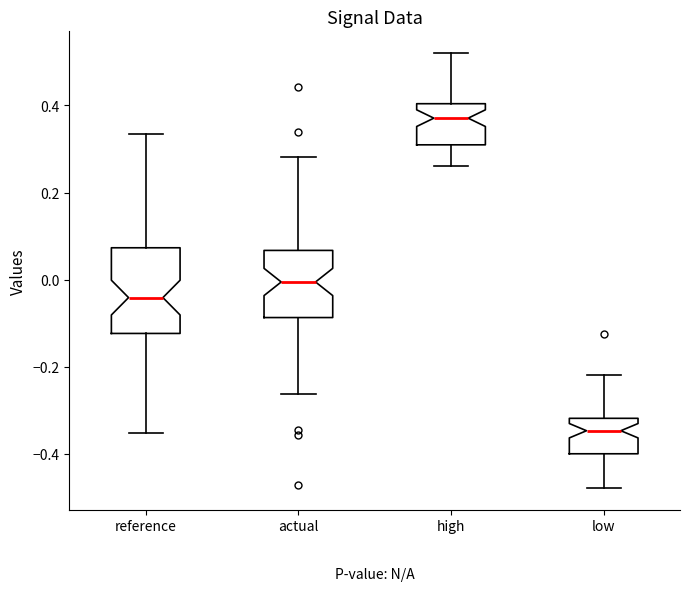

Reading left to right, read every box against the y-axis: the position of its median line, the range the box covers, and the ends of its whiskers. The values are not printed on the chart, so give them approximately, as read against the axis.

reference: median -0.04, box -0.12 to 0.08, whiskers -0.36 to 0.34
actual: median 0.00, box -0.08 to 0.06, whiskers -0.26 to 0.28
high: median 0.38, box 0.30 to 0.40, whiskers 0.26 to 0.52
low: median -0.34, box -0.40 to -0.32, whiskers -0.48 to -0.22